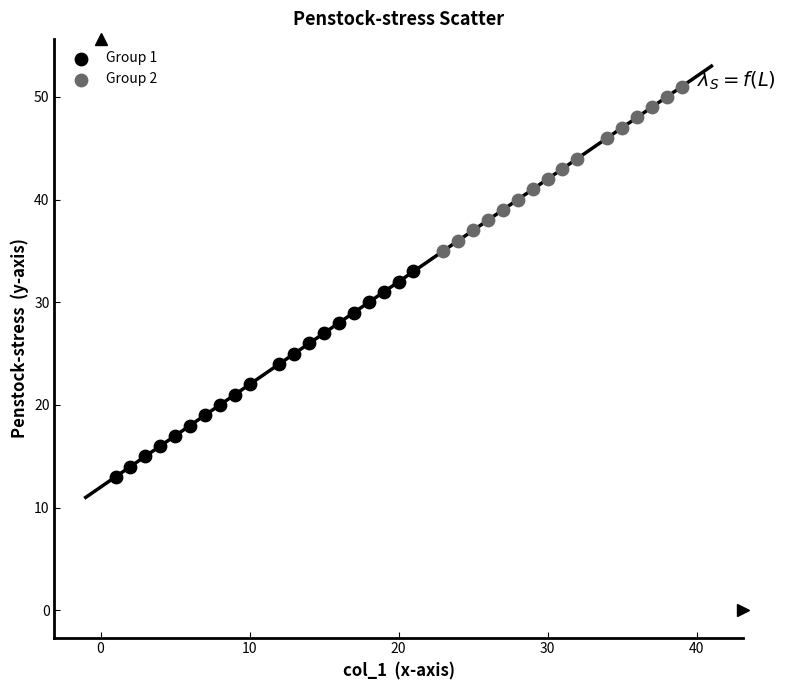

Which series has the widest spread of Y values?

Group 1